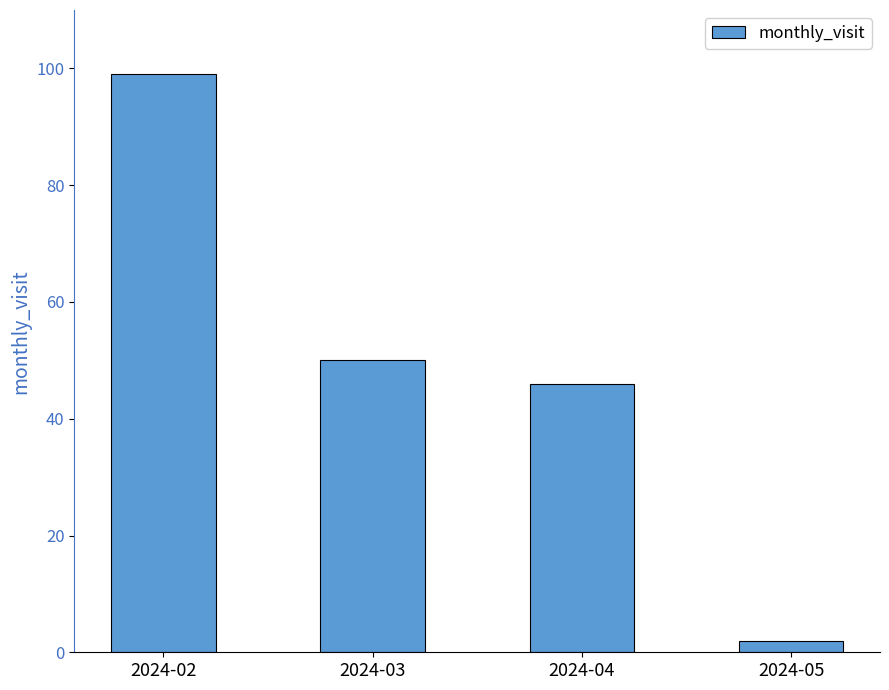

How many data points does each series have?

4